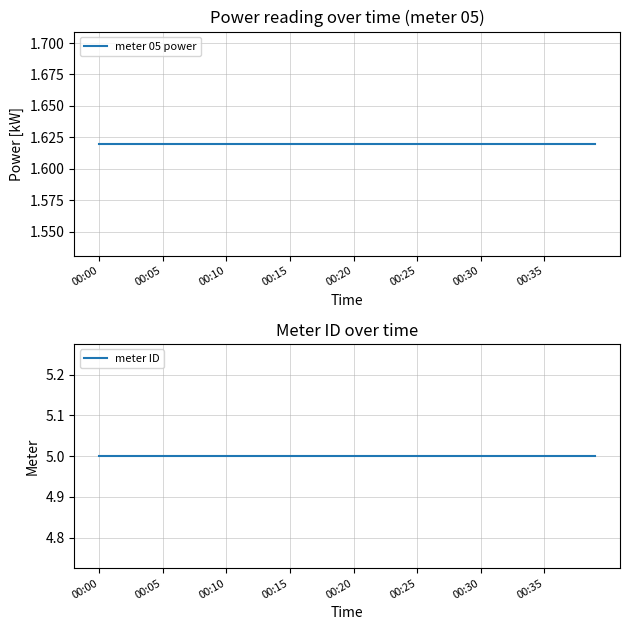

What is the minimum value for meter 05 power?

1.6